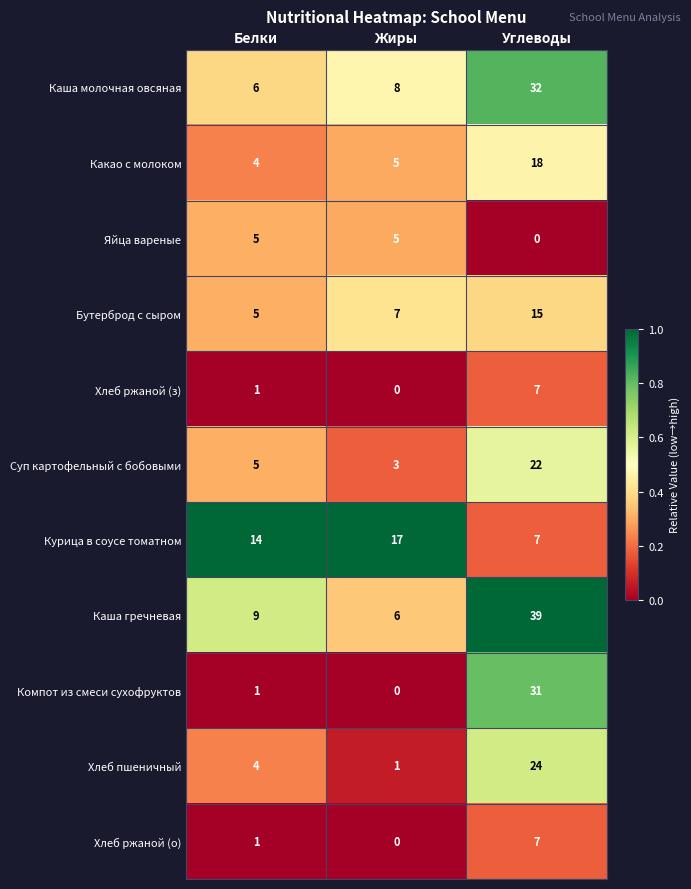

Where is Каша гречневая nearest to the value 22?

Белки